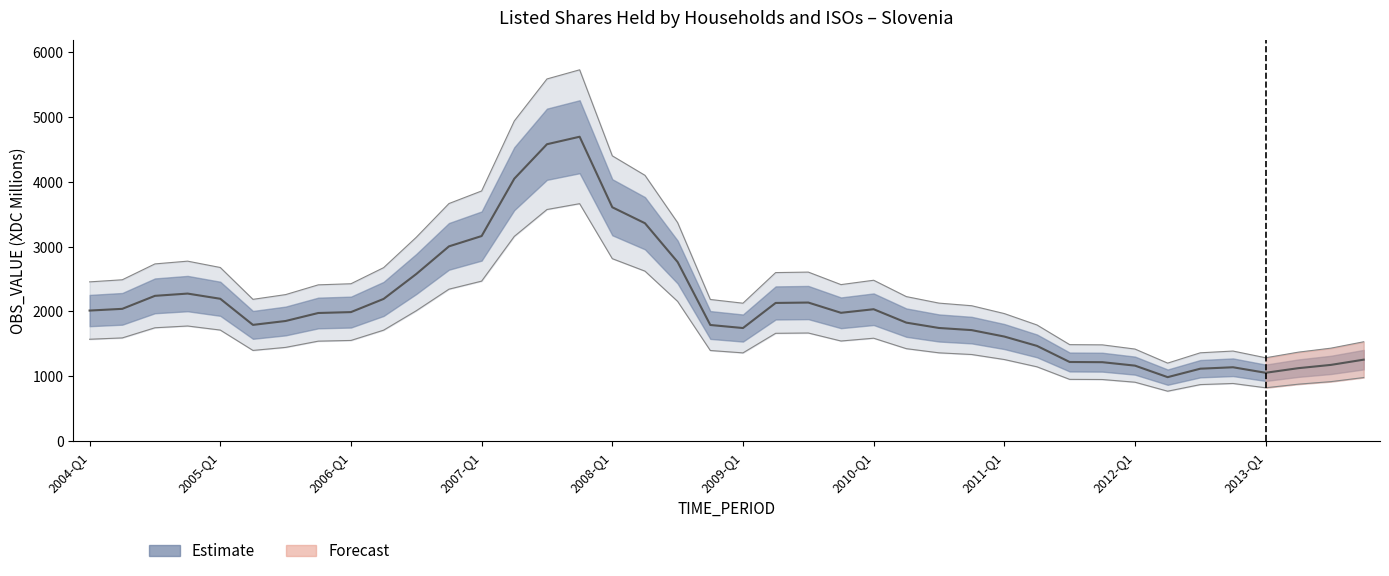

Read the value at 2005-Q4.

1975.5